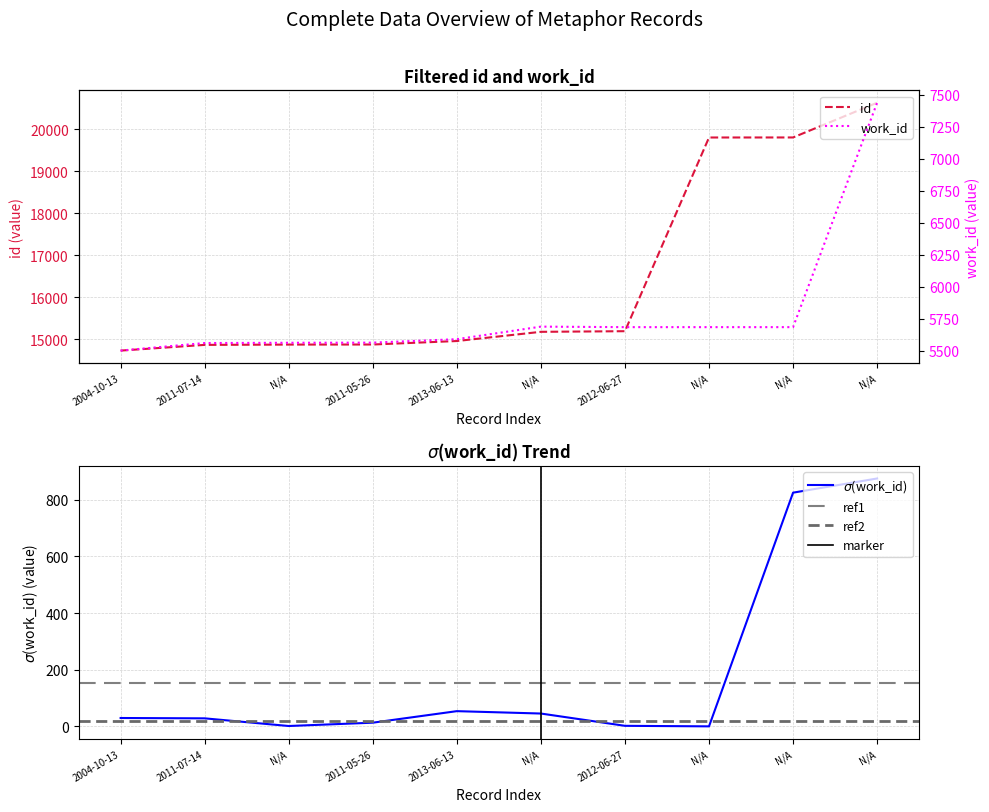

The value of id at 2011-07-14 is 14862. True or false?

True